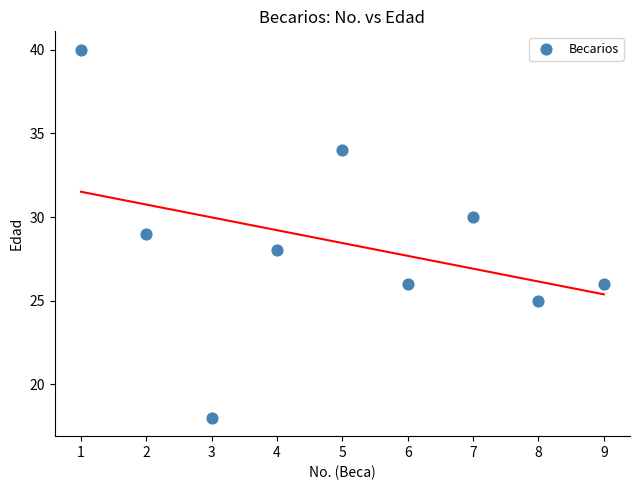

What is the range of X values (max minus min)?

8